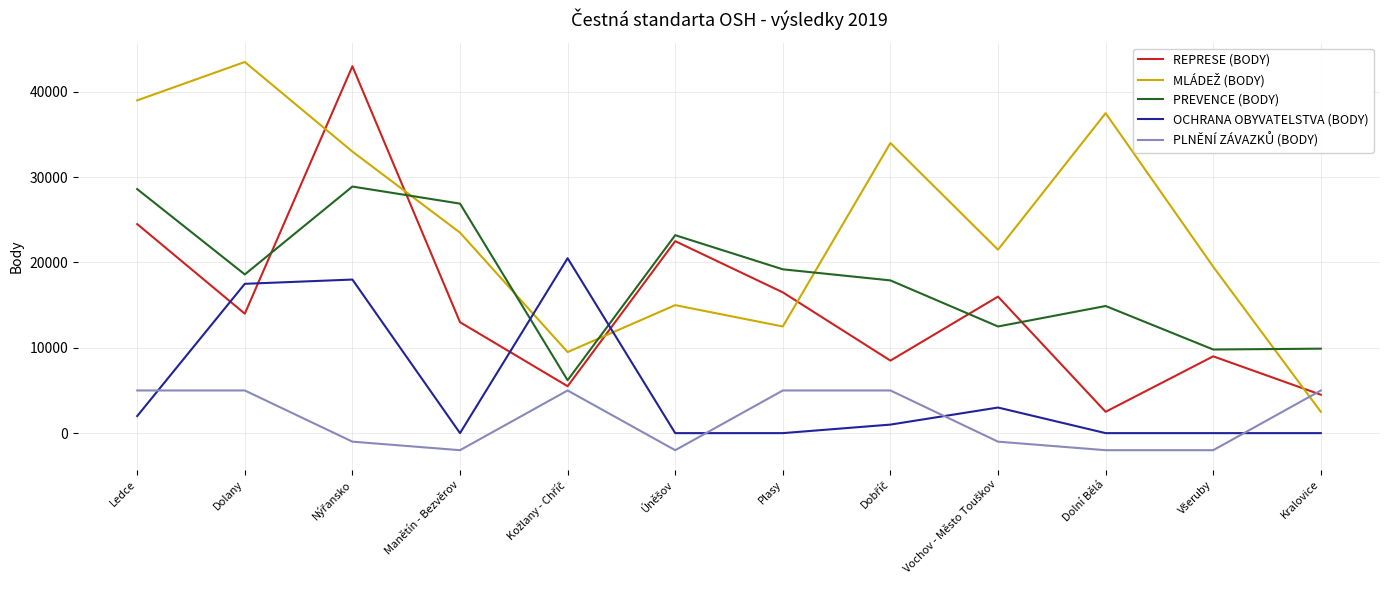

What is the difference between the highest and lowest values at Kralovice?

9900